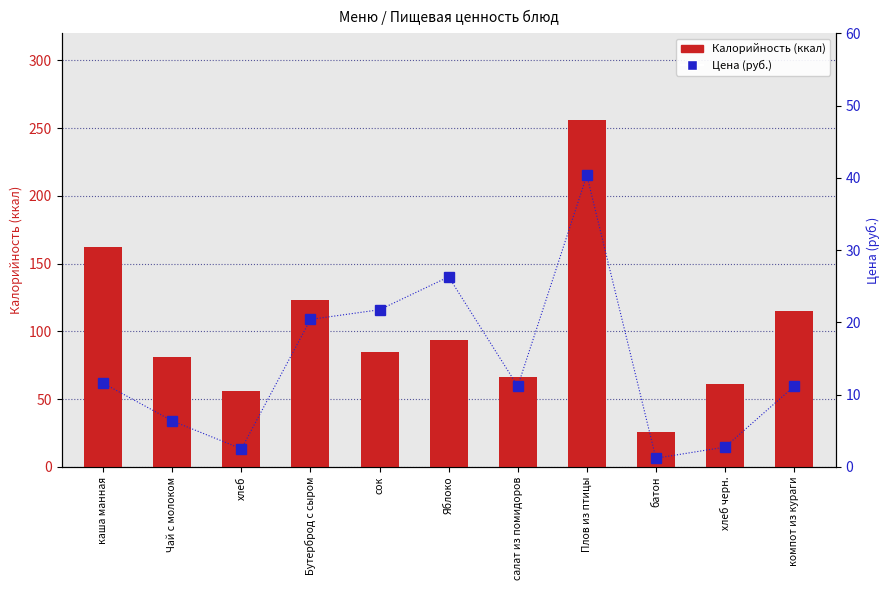

How many groups of bars are there?

11